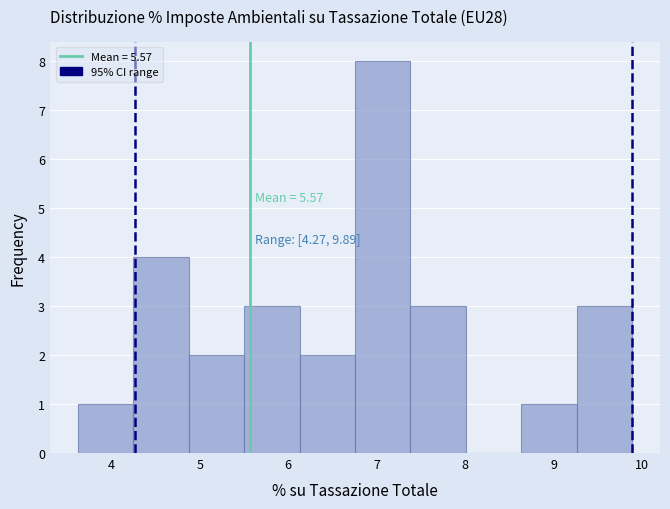

Over which range of the x-axis is the bar tallest?

6.8 to 7.4